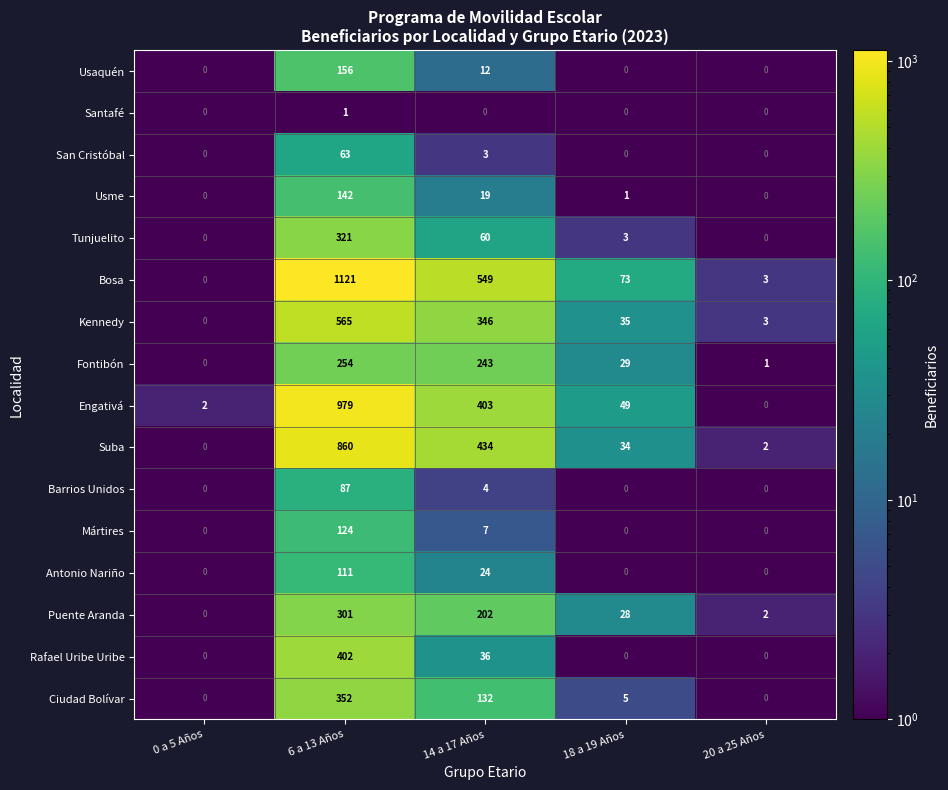

At which label does Kennedy first exceed 35?

6 a 13 Años